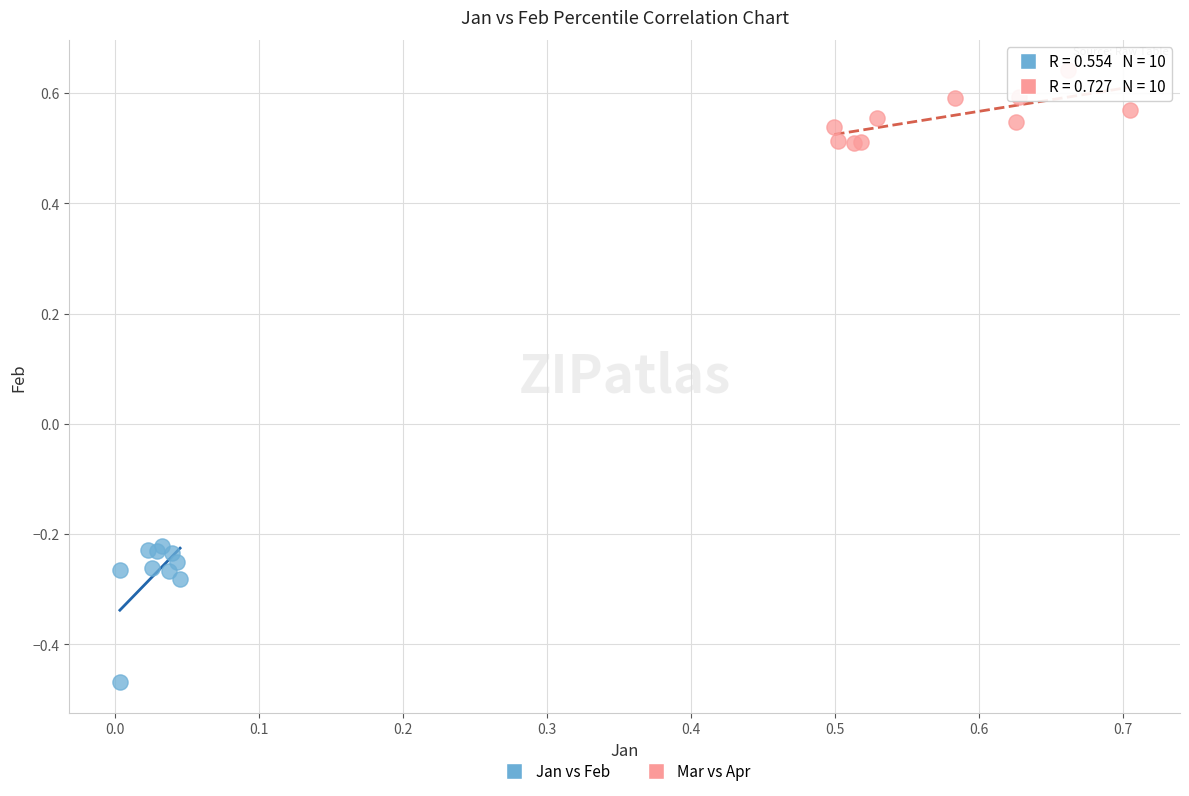

Which series has the widest spread of Y values?

Jan vs Feb